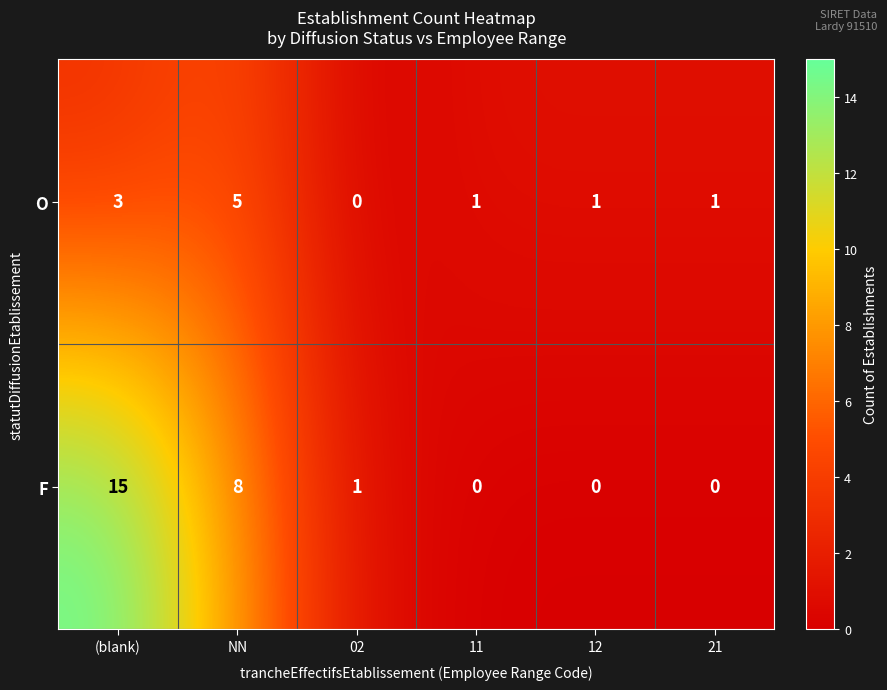

Reading right to left, what are all the values shown in this chart?

O: 21=1	12=1	11=1	02=0	NN=5	(blank)=3
F: 21=0	12=0	11=0	02=1	NN=8	(blank)=15